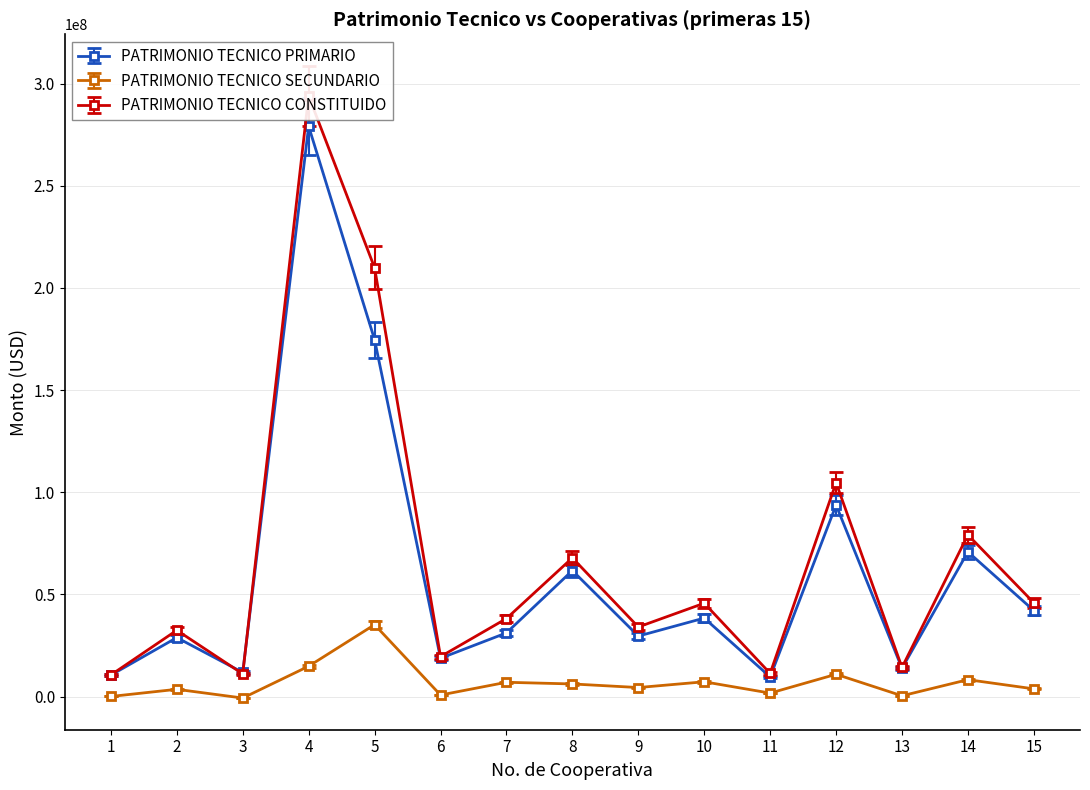

What is the sum of all PATRIMONIO TECNICO CONSTITUIDO values?

1018928985.0